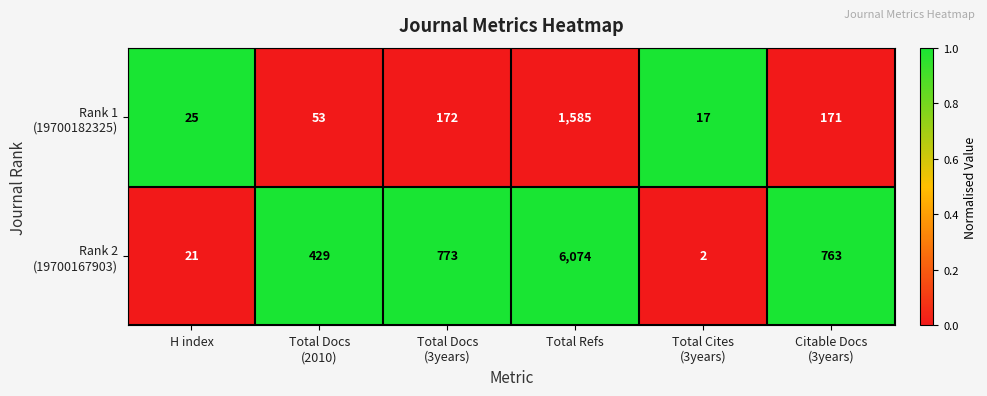

Which label corresponds to the largest value in the chart?

Total Refs